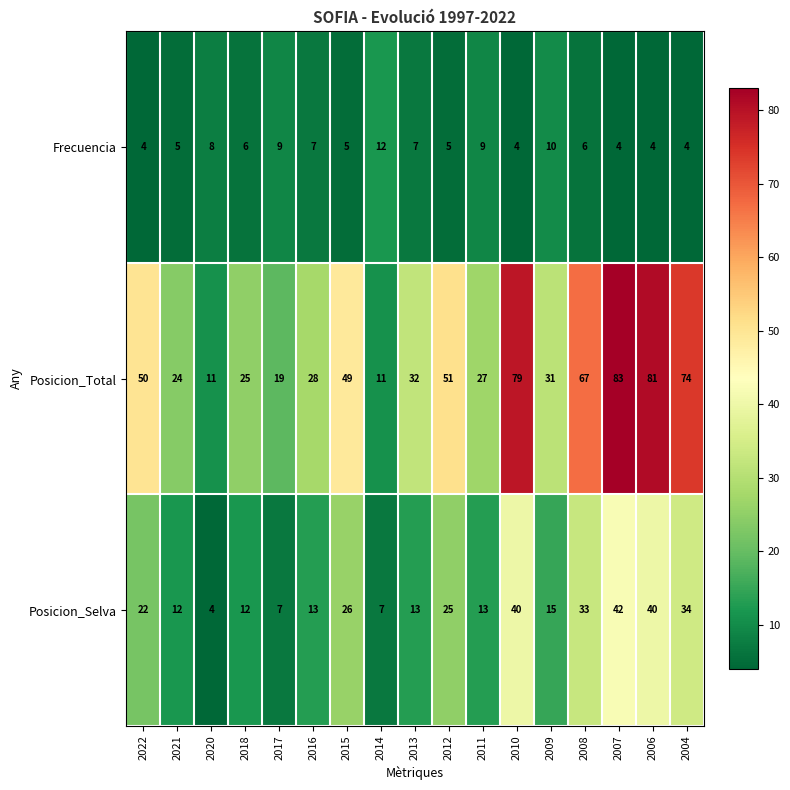

What is the difference between the highest and lowest values at 2015?

44